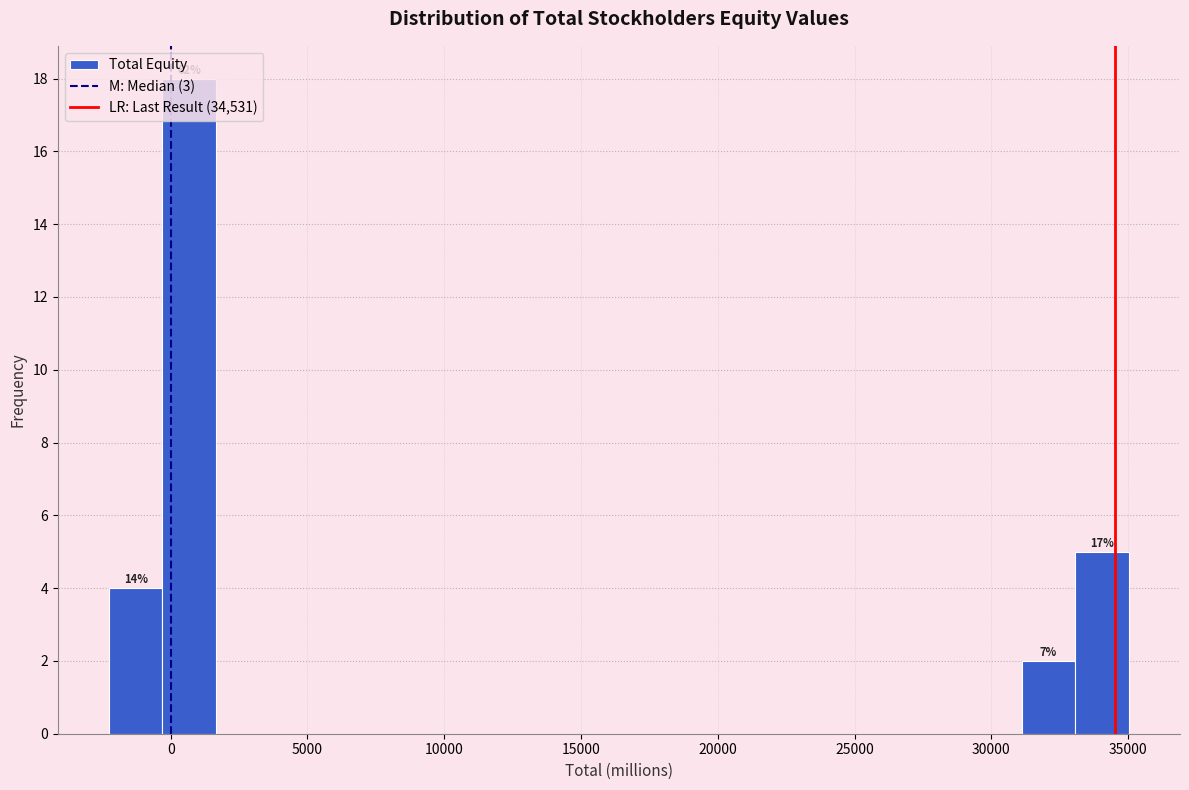

Read against the x-axis, roughly where is the centre of the tallest bar?

500